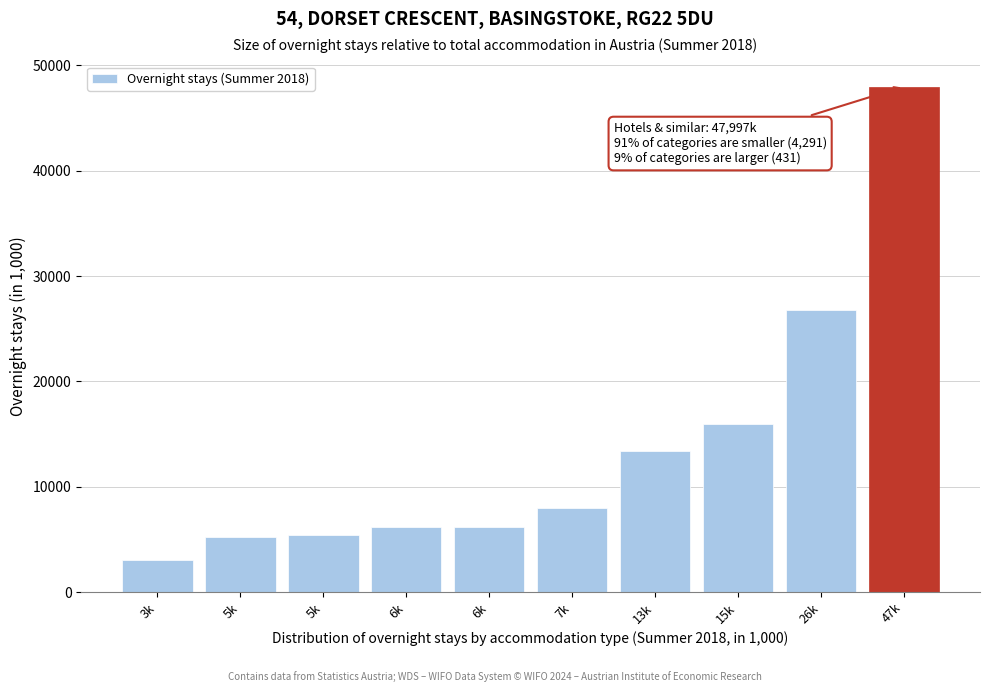

Are the bars horizontal?

No